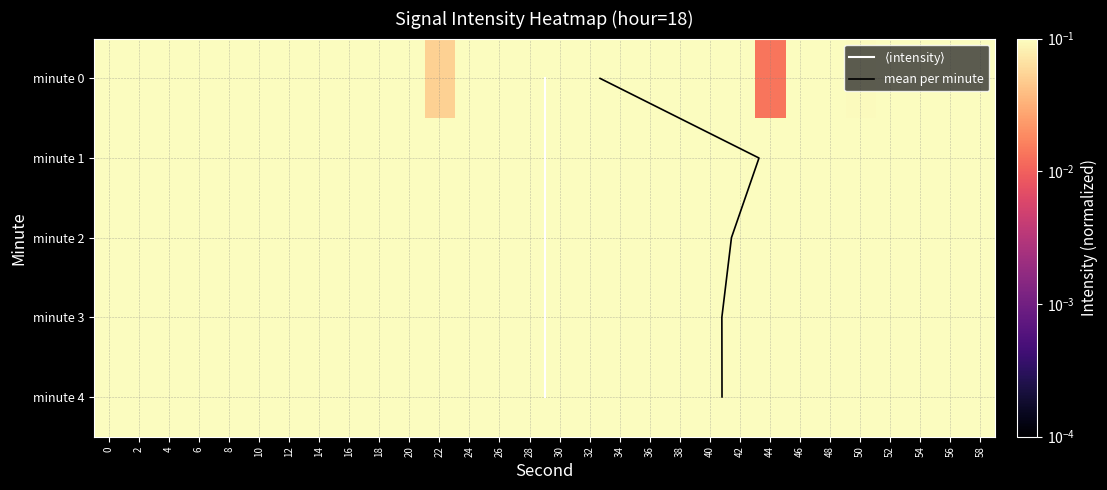

True or false: 2 has a value of 0.4 at 22.

False